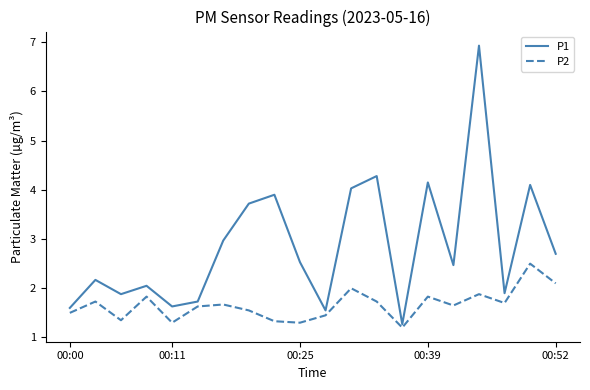

What is the difference between the maximum and minimum values in the P1 series?

5.7